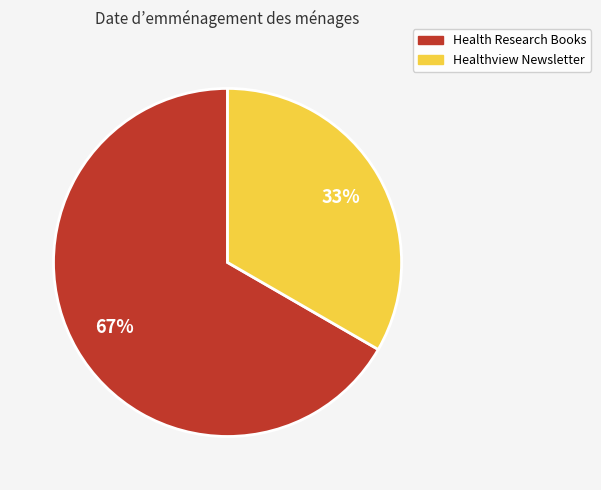

Approximately how many times larger is the value at Health Research Books compared to Healthview Newsletter?

2.0